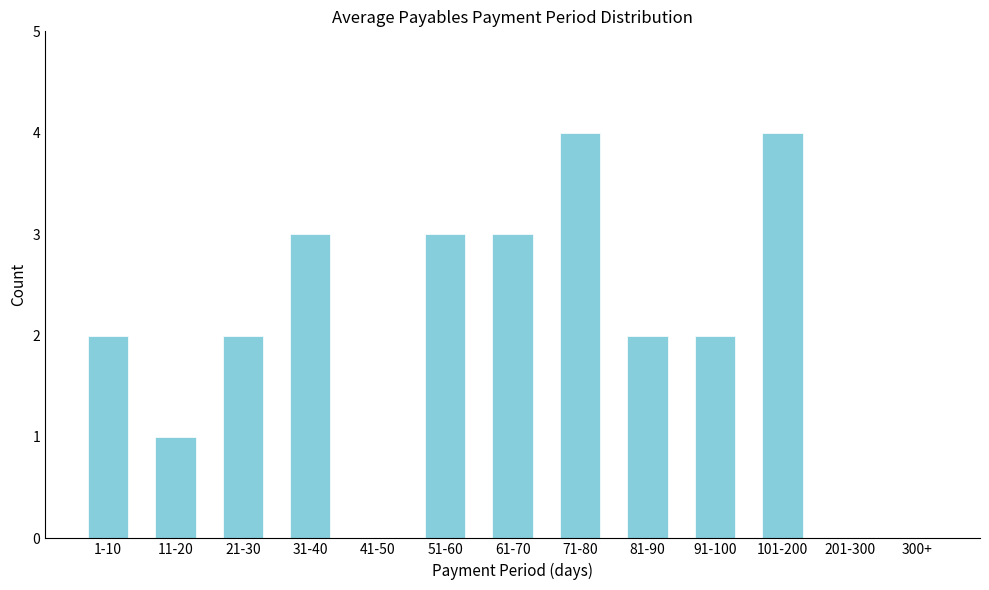

Reading left to right, list all the values displayed in this chart.

1-10=2	11-20=1	21-30=2	31-40=3	41-50=0	51-60=3	61-70=3	71-80=4	81-90=2	91-100=2	101-200=4	201-300=0	300+=0